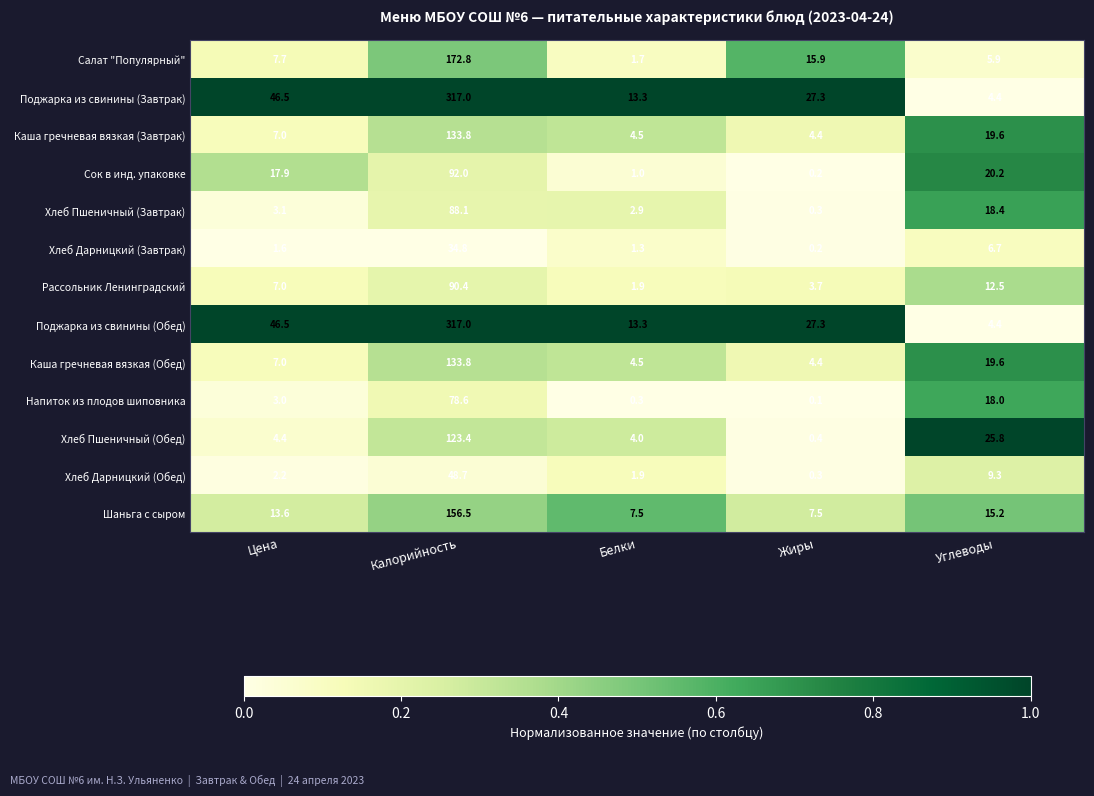

At which label is Хлеб Пшеничный (Обед) closest to 61?

Углеводы